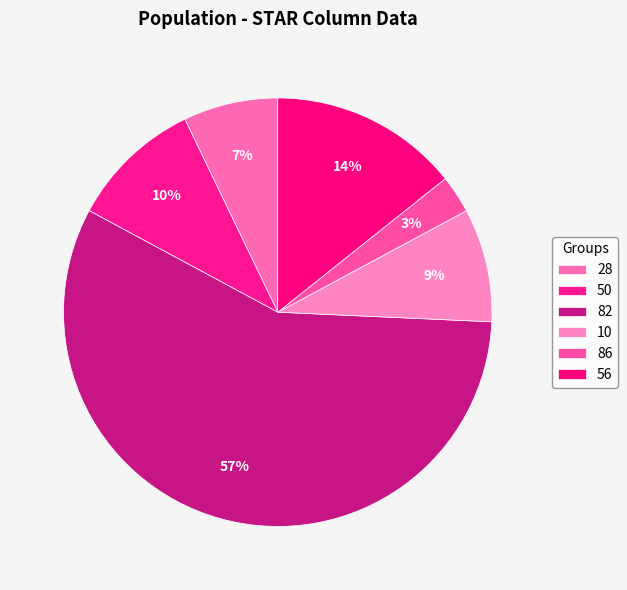

Is there a majority slice in this chart?

Yes